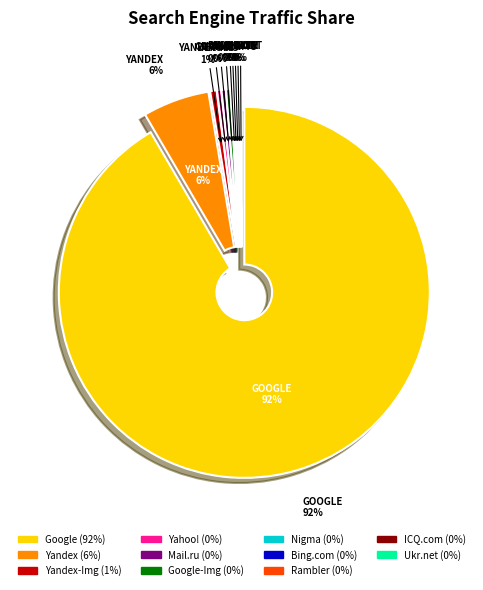

How many segments does this pie chart have?

11